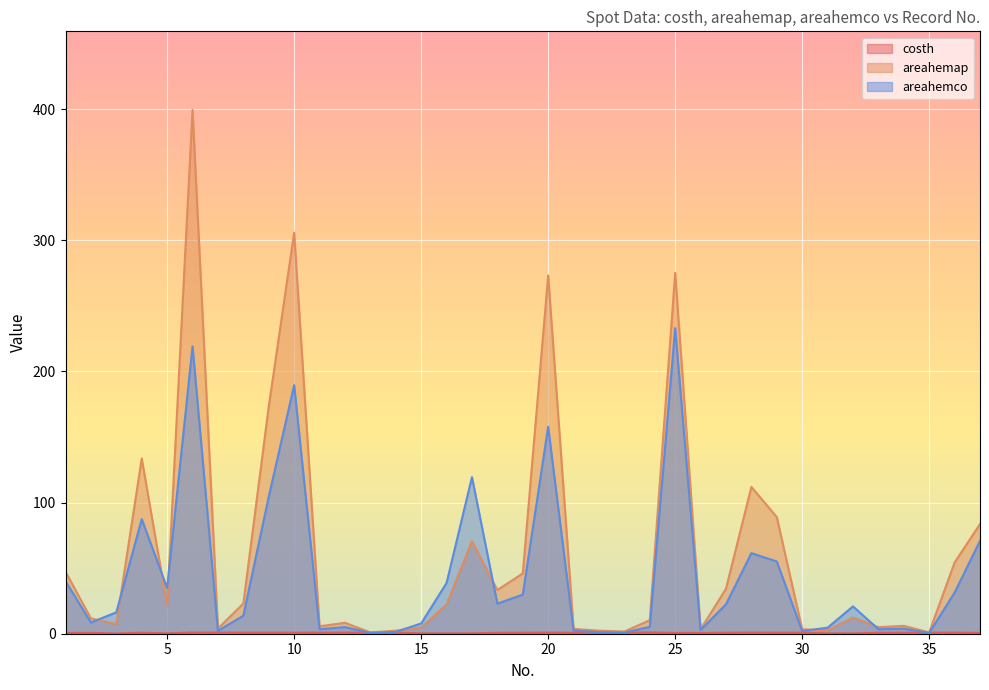

Reading left to right, what are all the values shown in this chart?

costh: 1=0.6	2=0.7	3=0.2	4=0.8	5=0.3	6=0.9	7=0.9	8=0.8	9=0.8	10=0.8	11=0.8	12=0.8	13=0.8	14=0.8	15=0.3	16=0.3	17=0.3	18=0.7	19=0.8	20=0.9	21=0.8	22=1.0	23=1.0	24=1.0	25=0.6	26=0.6	27=0.8	28=0.9	29=0.8	30=0.8	31=0.3	32=0.3	33=0.7	34=0.8	35=0.9	36=0.9	37=0.6
areahemap: 1=47.3	2=11.7	3=7.3	4=133.6	5=21.6	6=399.3	7=4.0	8=23.0	9=173.2	10=305.7	11=5.7	12=8.3	13=1.0	14=2.3	15=4.7	16=22.3	17=70.6	18=33.3	19=46.0	20=273.1	21=3.7	22=2.3	23=1.7	24=10.3	25=275.1	26=3.3	27=34.3	28=111.9	29=88.9	30=3.3	31=2.7	32=12.3	33=5.0	34=6.0	35=1.0	36=54.3	37=83.6
areahemco: 1=40.1	2=8.6	3=16.3	4=87.4	5=34.8	6=219.1	7=2.2	8=13.7	9=104.5	10=189.4	11=3.5	12=5.0	13=0.6	14=1.4	15=7.8	16=38.7	17=119.4	18=22.9	19=29.8	20=157.7	21=2.4	22=1.2	23=0.8	24=5.3	25=232.9	26=2.8	27=22.4	28=61.4	29=55.1	30=2.0	31=4.6	32=20.8	33=3.4	34=3.9	35=0.6	36=31.4	37=70.8